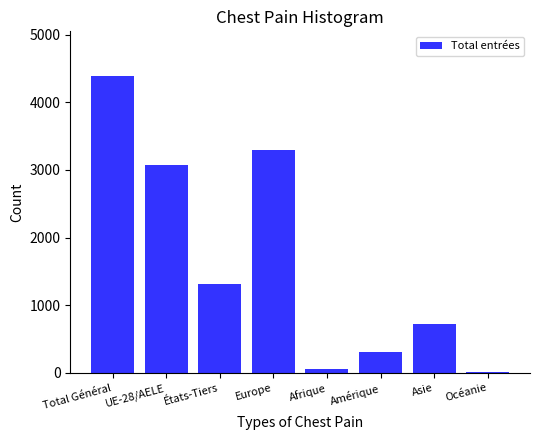

How many categories are shown in the chart?

8